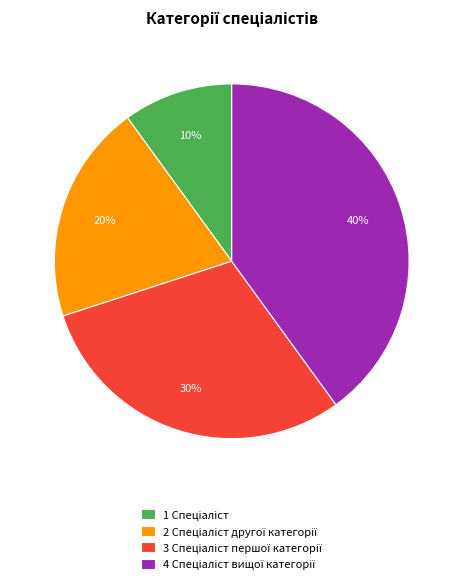

Is there a majority slice in this chart?

No